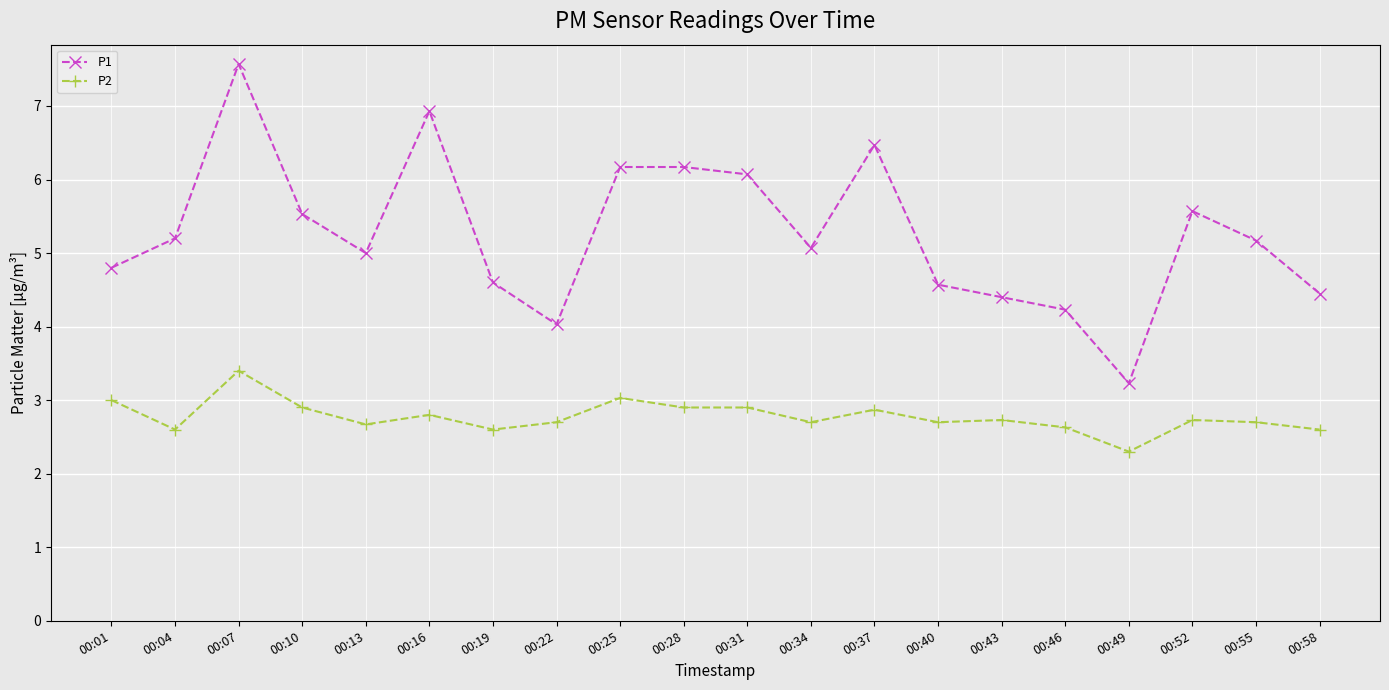

Where is the first local minimum for P1?

00:13